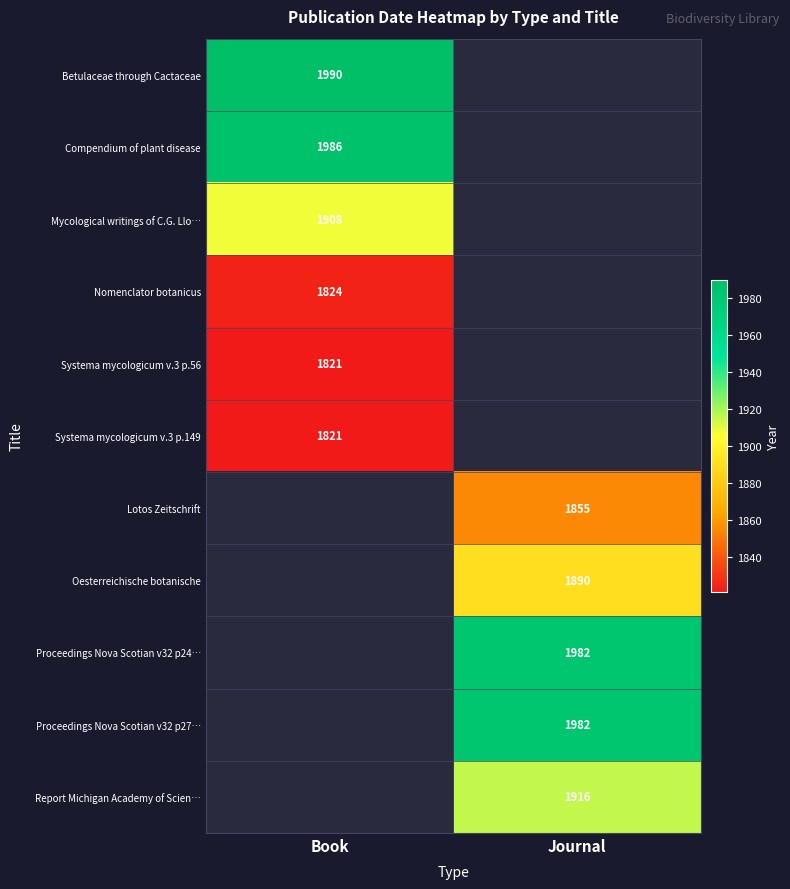

Which has a higher value, Journal or Book?

Book